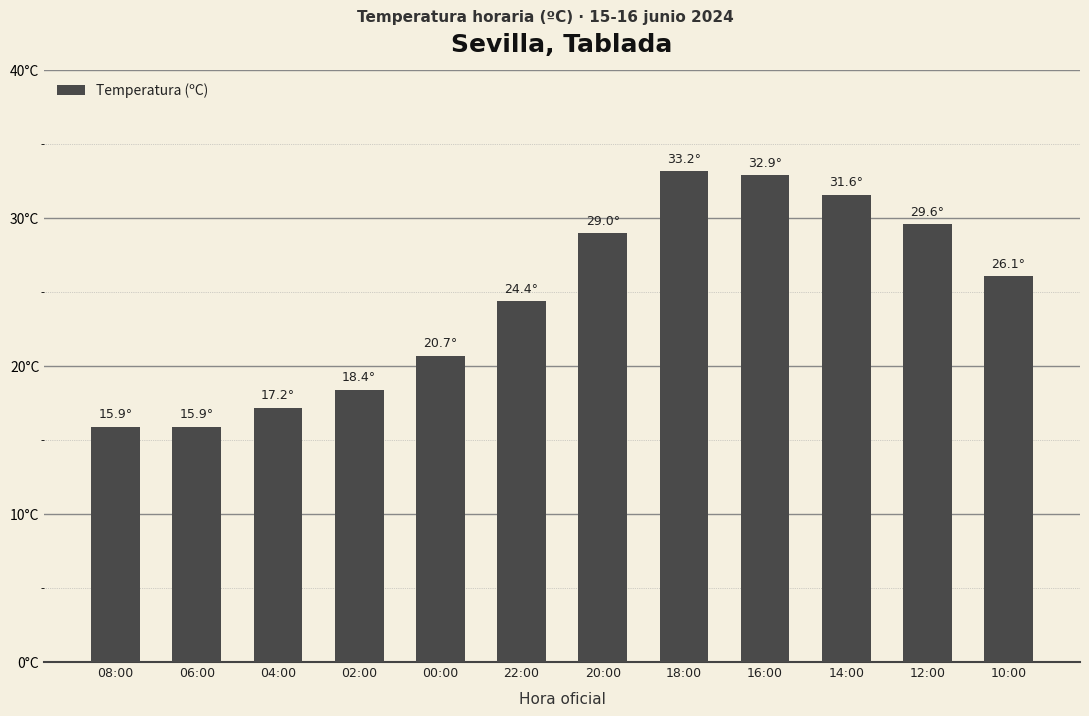

Are the bars horizontal?

No